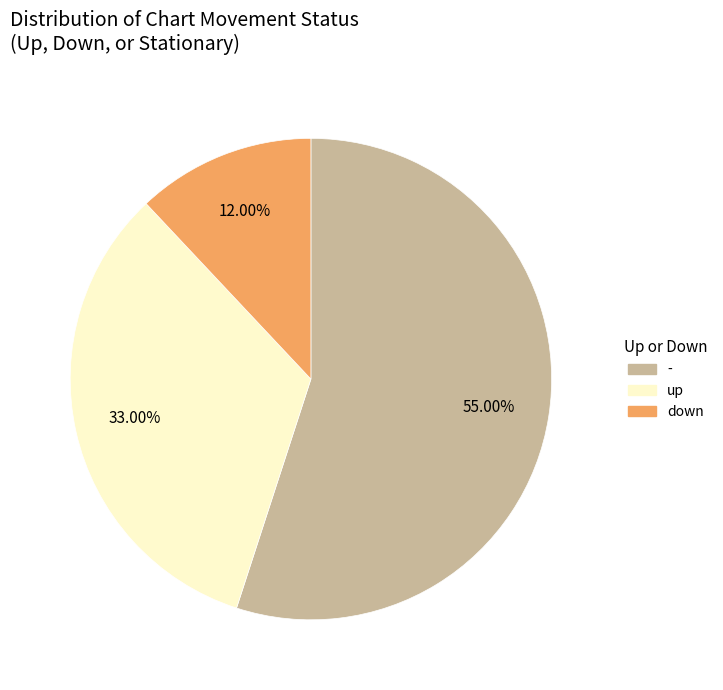

Count the number of slices in the pie.

3